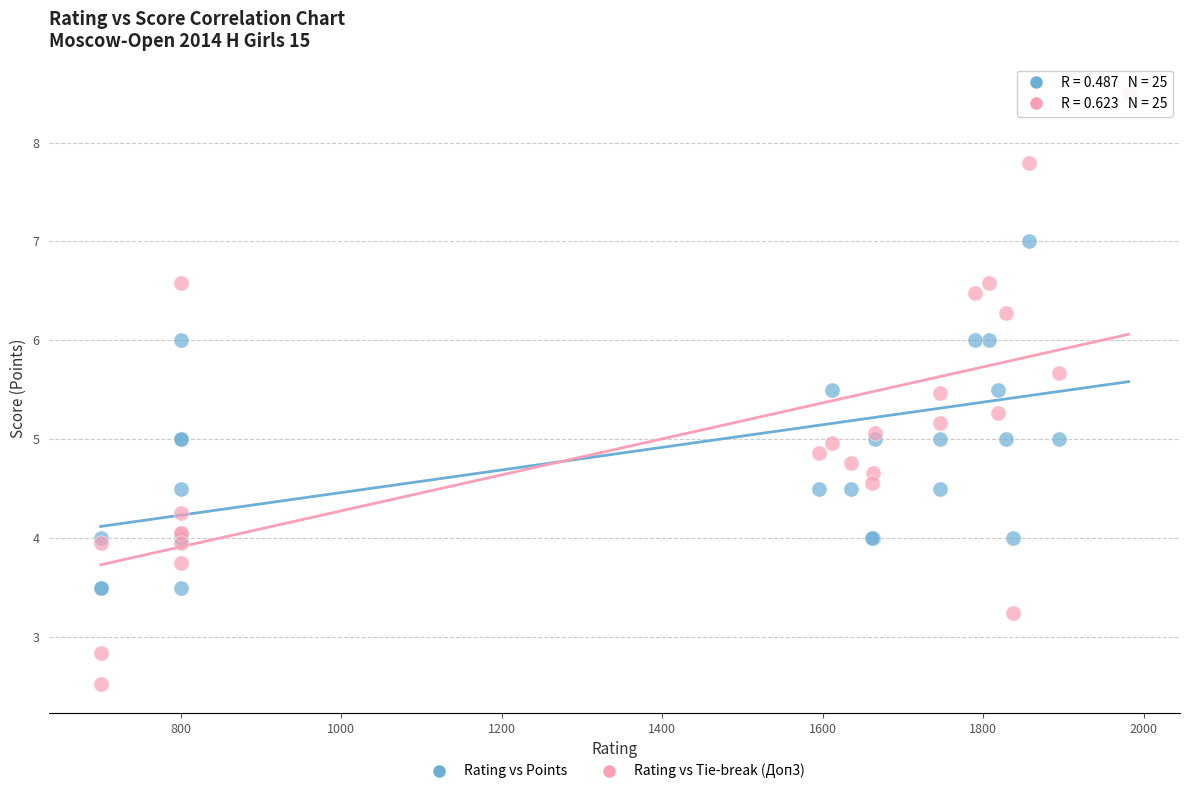

Which series has the widest spread of Y values?

Rating vs Tie-break (Доп3)